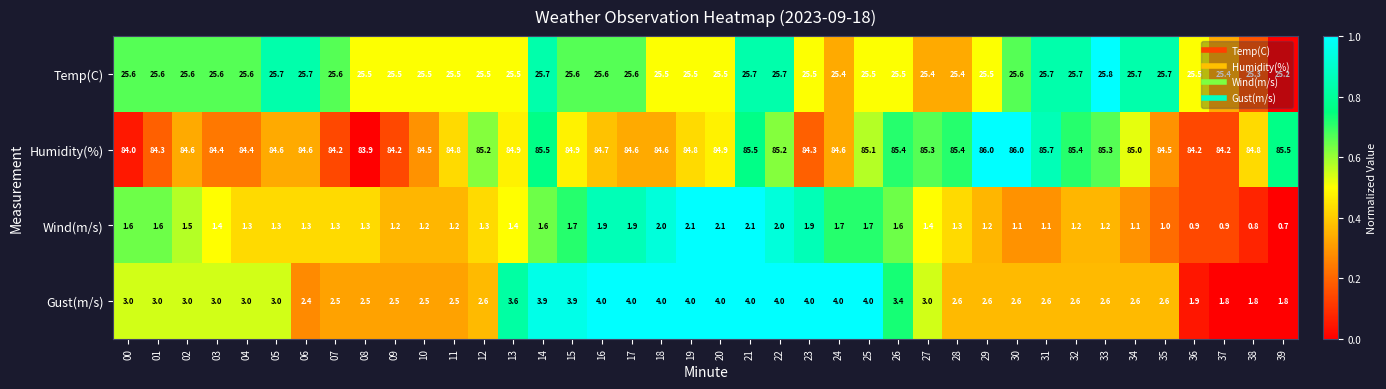

What is the spread (max minus min) of values at 29?

84.8